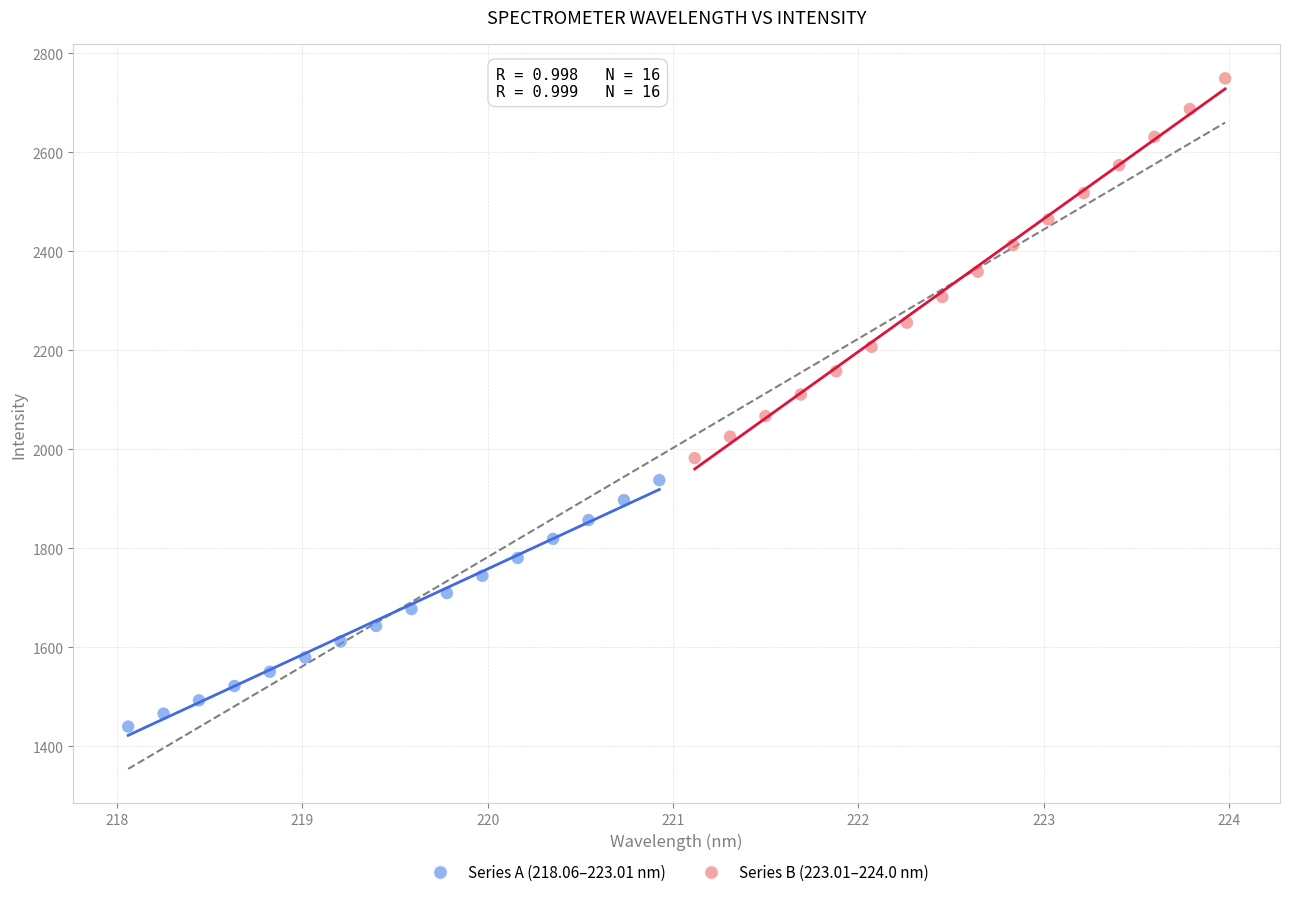

Which series reaches the maximum Y coordinate?

Series B (223.01–224.0 nm)